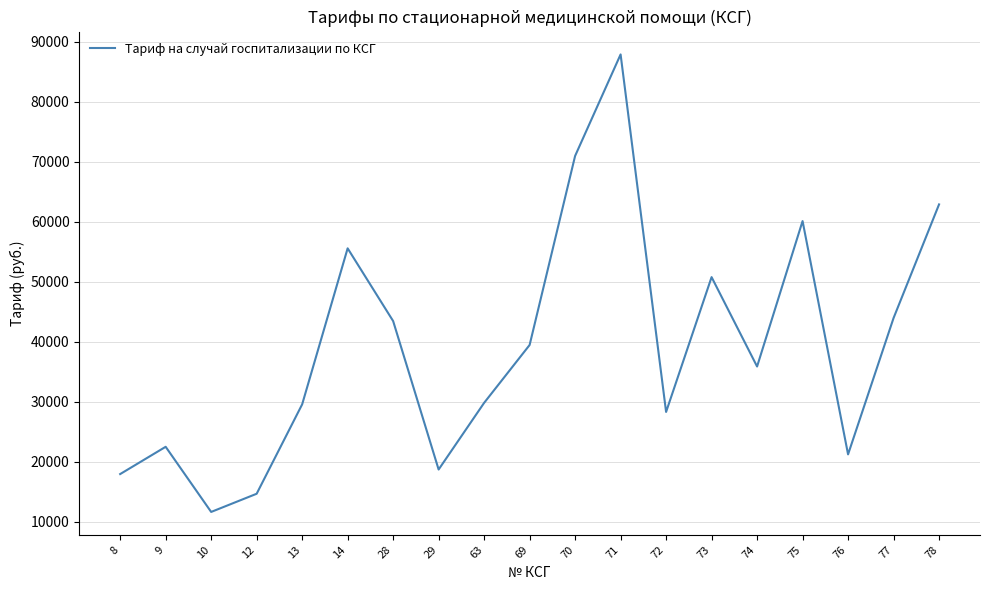

What is the difference between the values at 72 and 73?

22478.4